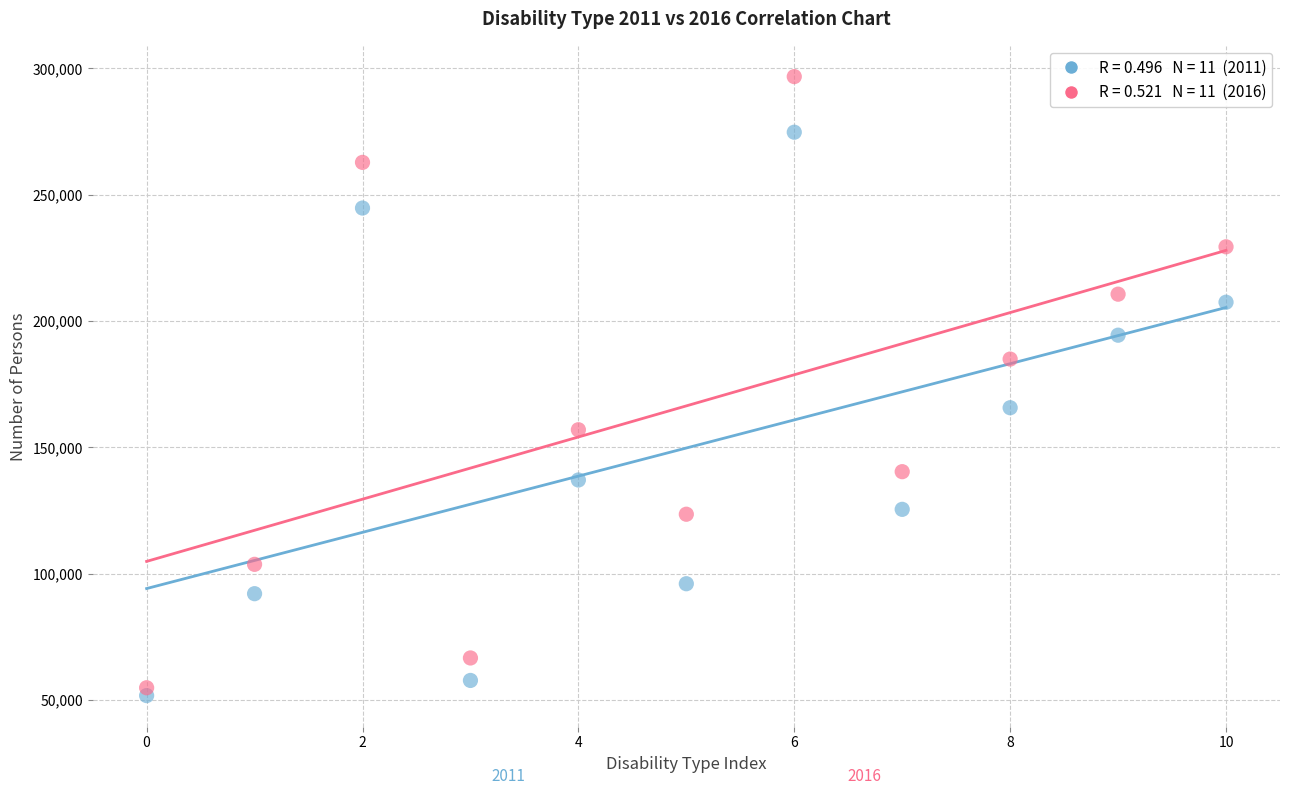

Across all data points, what is the range of Y values (max minus min)?

245065